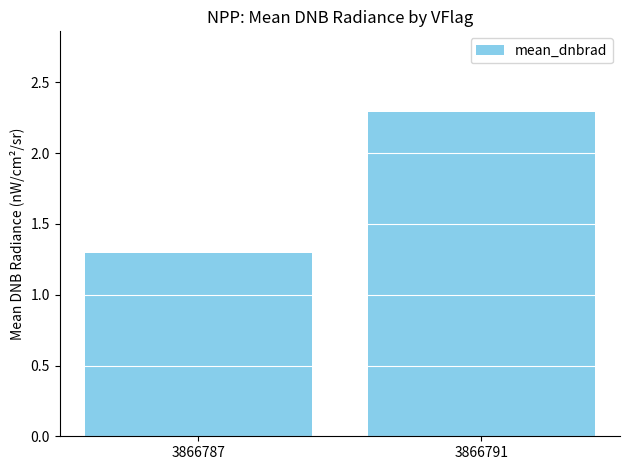

List the labels in order of value, smallest first.

3866787, 3866791